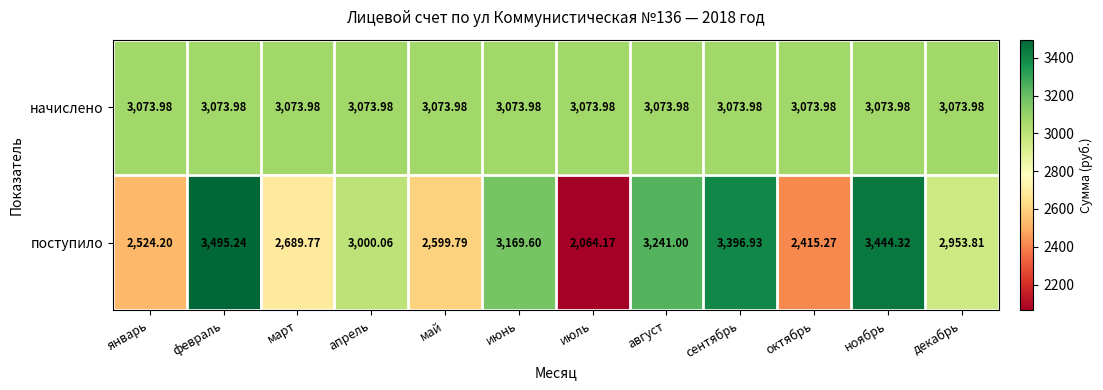

How many values in the поступило series exceed 3000?

6